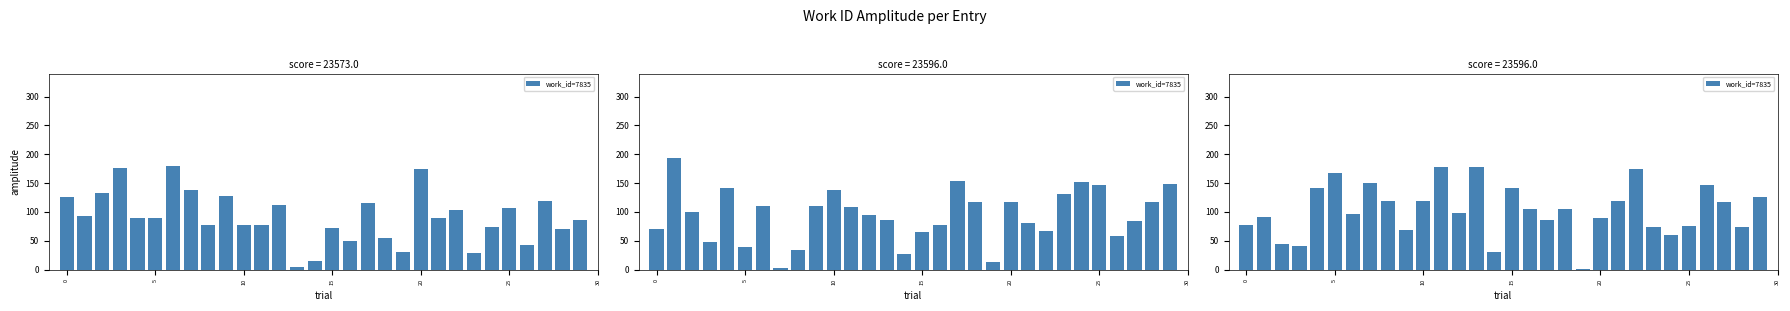

What is the label of the 17th bar from the left?

16